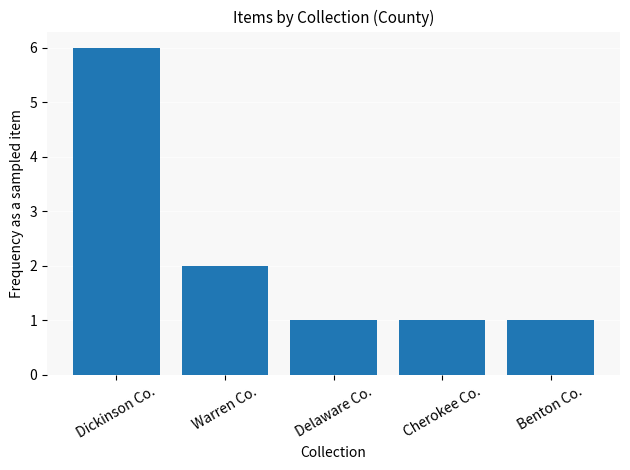

What is the label of the 2nd bar from the right?

Cherokee Co.